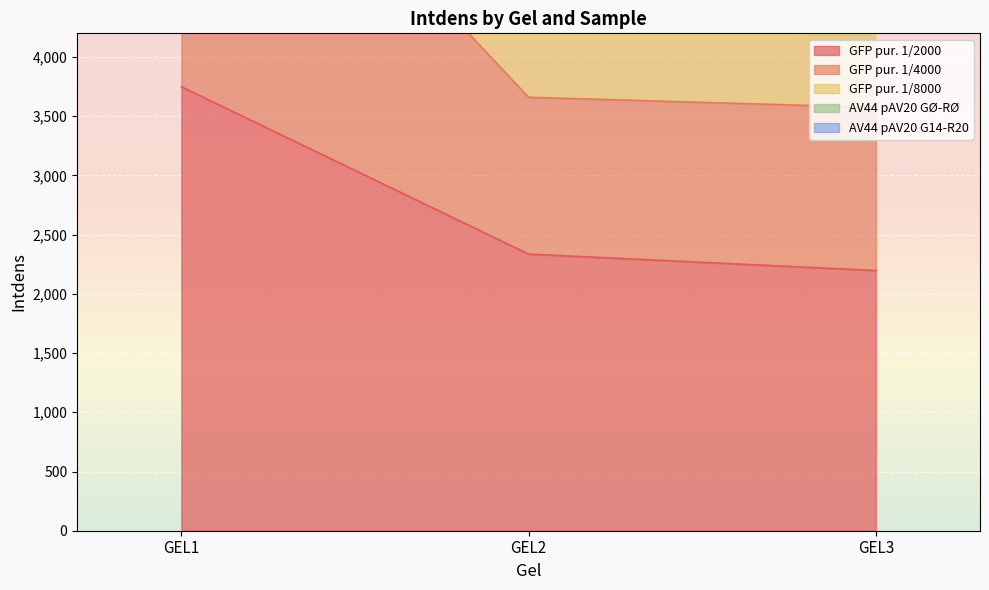

Rank the series by their maximum value, from highest to lowest.

AV44 pAV20 GØ-RØ, GFP pur. 1/8000, GFP pur. 1/4000, AV44 pAV20 G14-R20, GFP pur. 1/2000